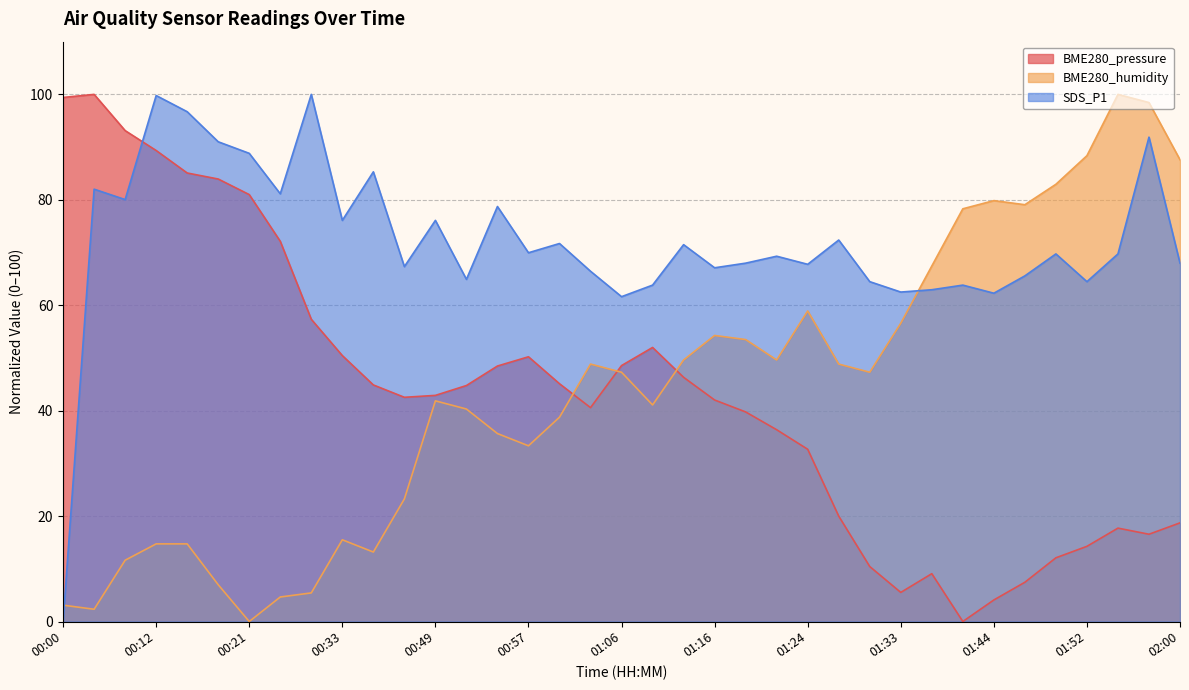

What is the maximum value shown in the chart?

100.0